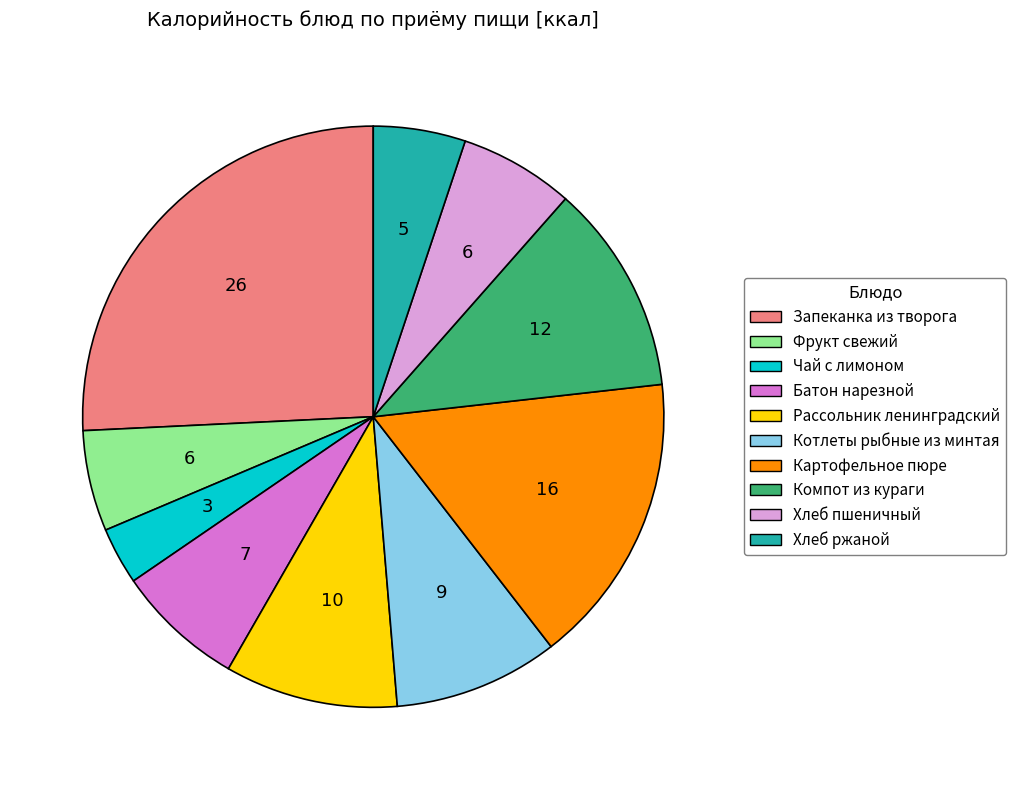

Is there a majority slice in this chart?

No